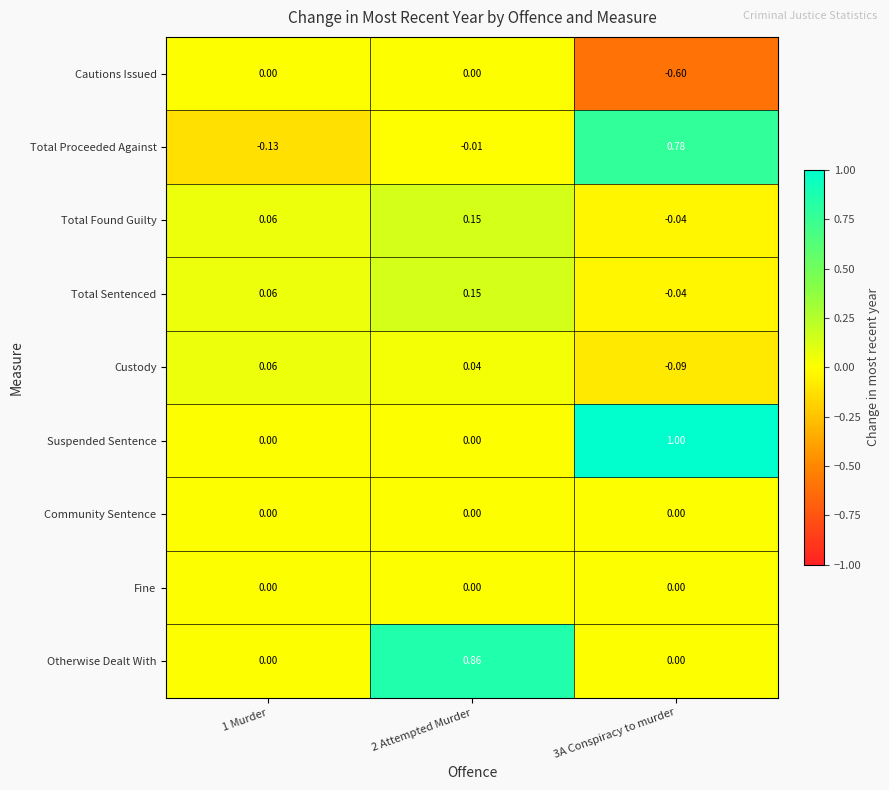

How many data points in Suspended Sentence are above 0?

1